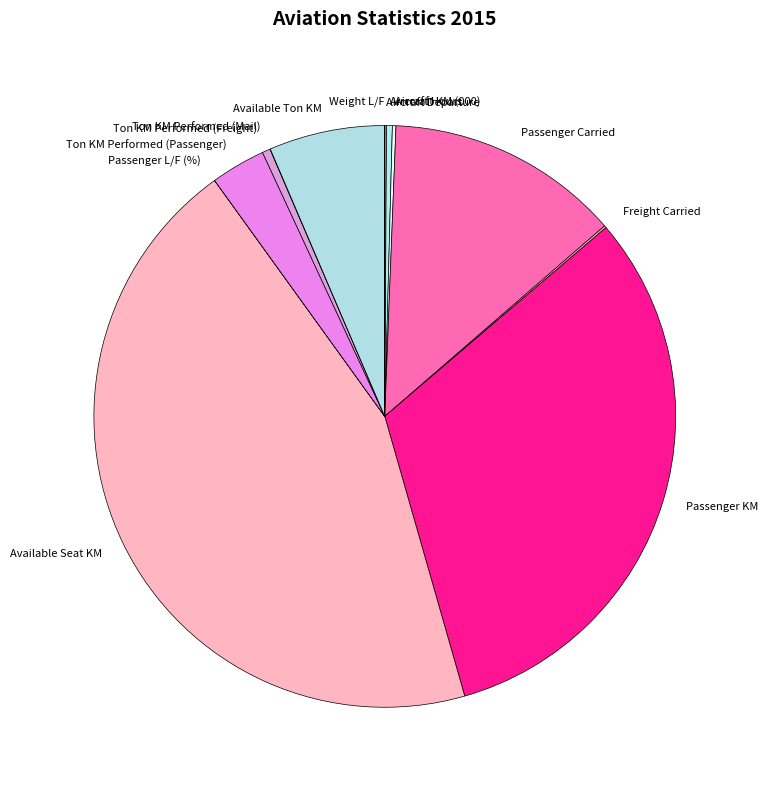

What is the largest slice in the pie chart?

Available Seat KM